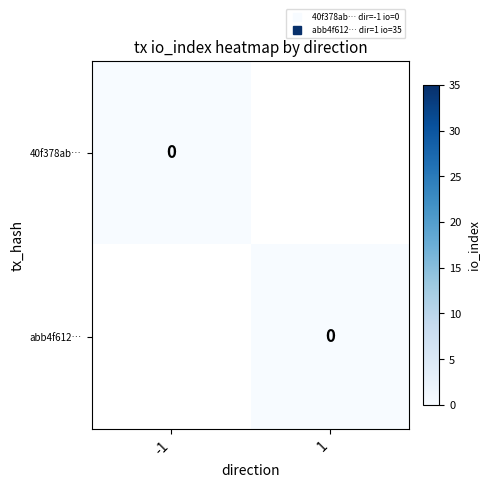

How many data points does each series have?

2